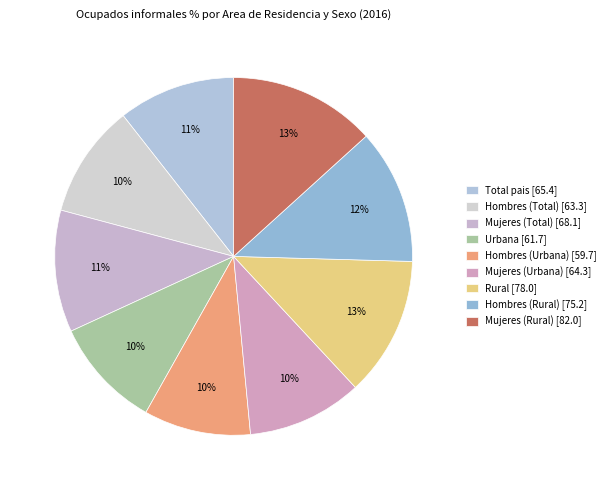

Is it true that Mujeres (Total) is 11% of the pie?

True